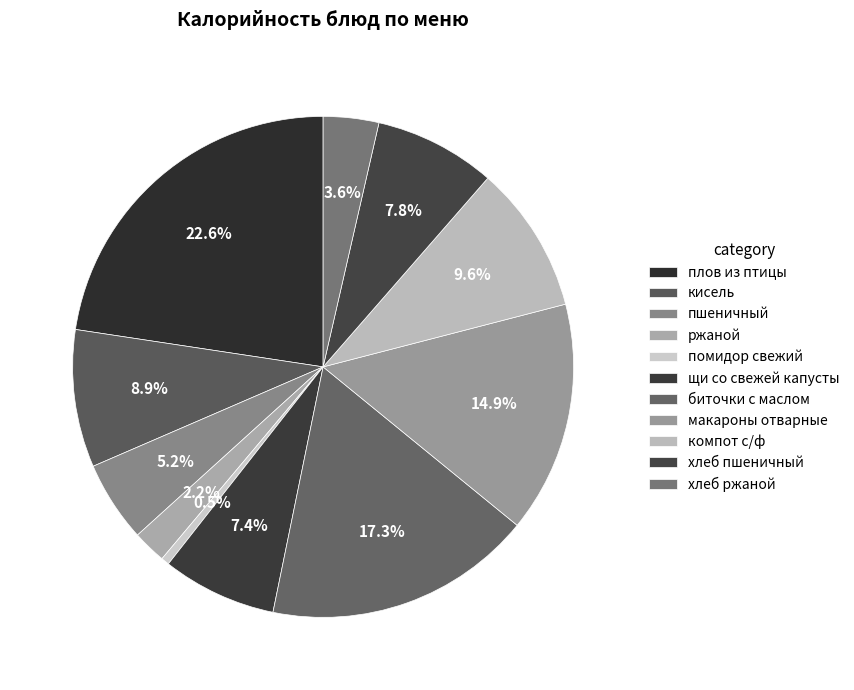

To the nearest percent, what is the average slice percentage?

9%